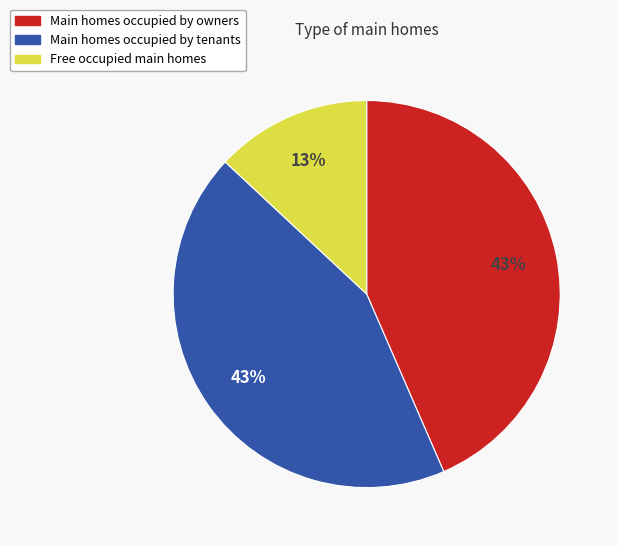

To the nearest percent, what is the difference between the largest and smallest slice percentages?

30%